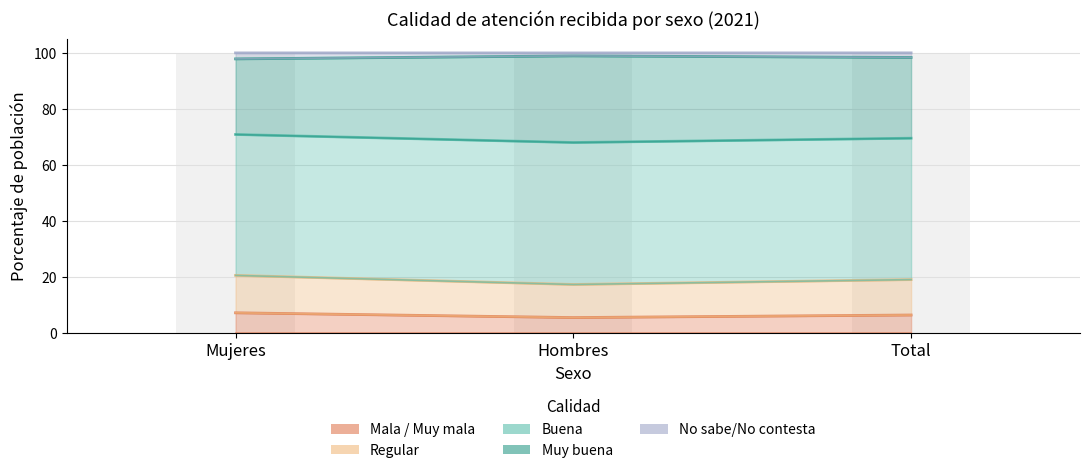

What are all the series names shown in the legend?

Mala / Muy mala, Regular, Buena, Muy buena, No sabe/No contesta